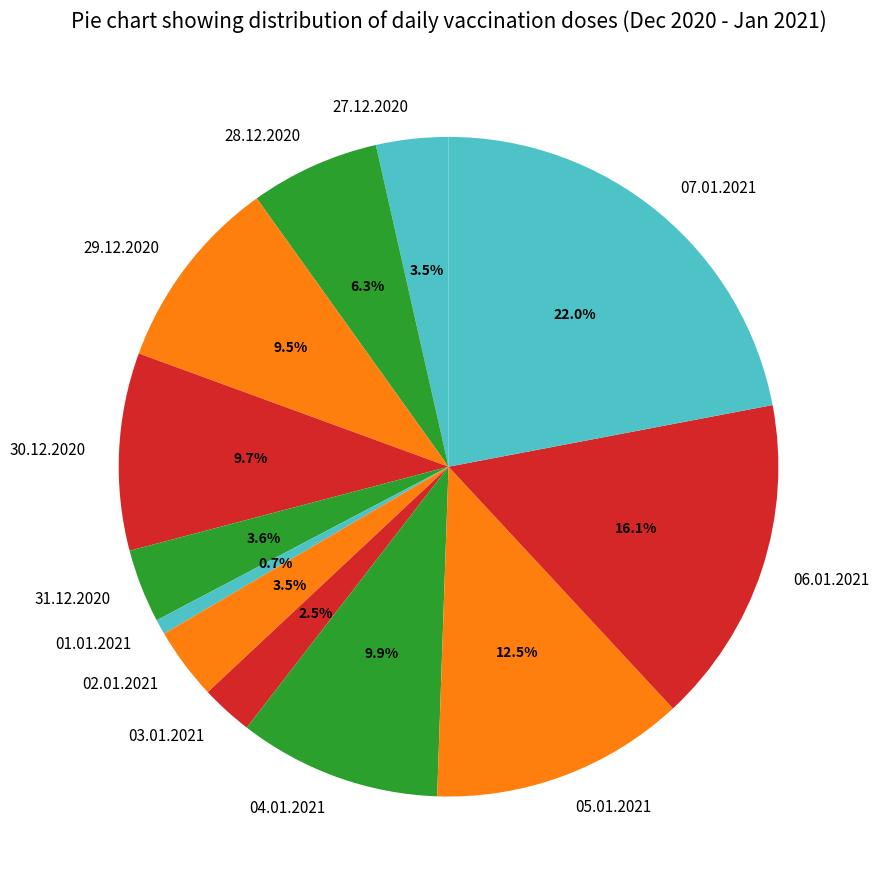

Is it true that 30.12.2020 is 16% of the pie?

False